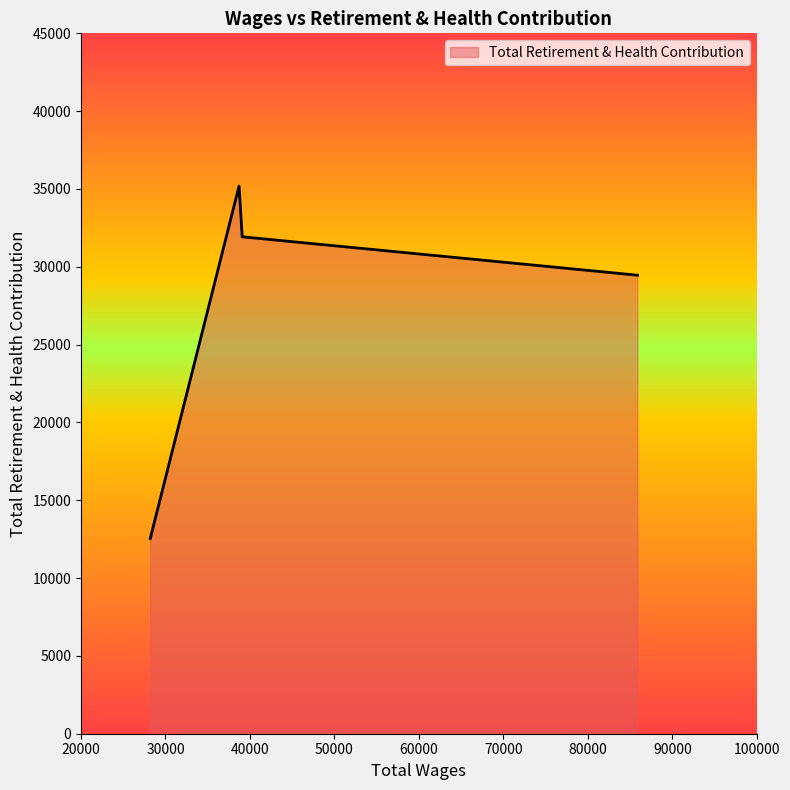

How many interior local peaks (higher than both neighbors) does the data have?

1